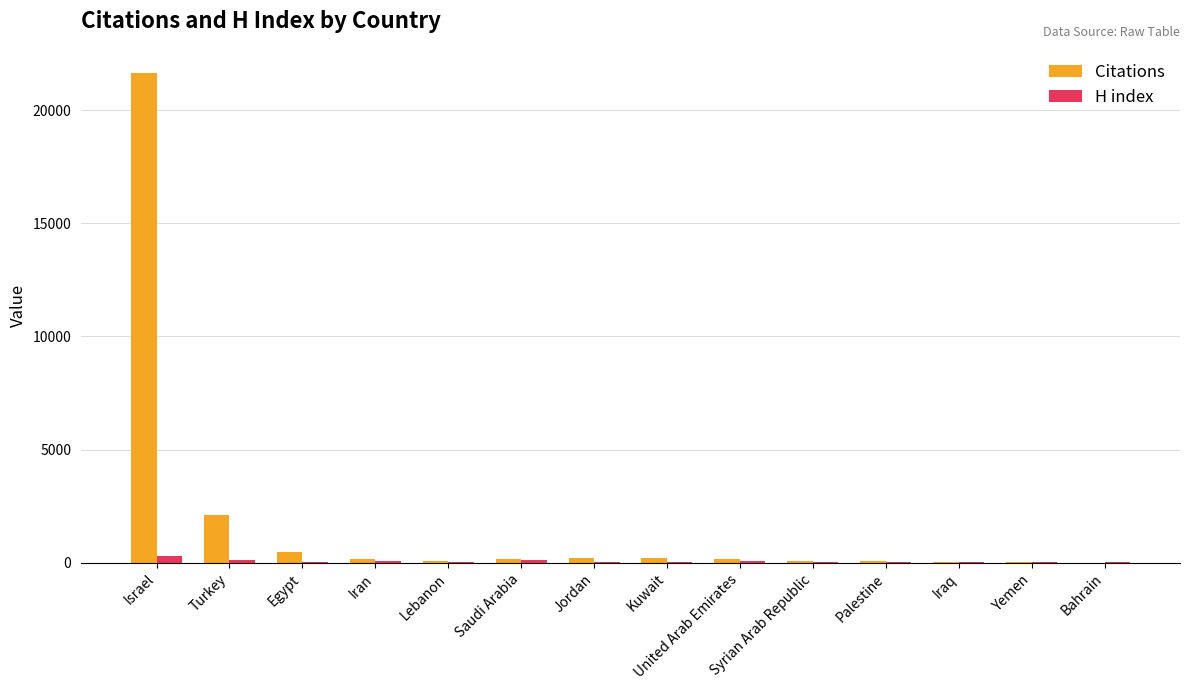

At which category is the sum across all series the highest?

Israel